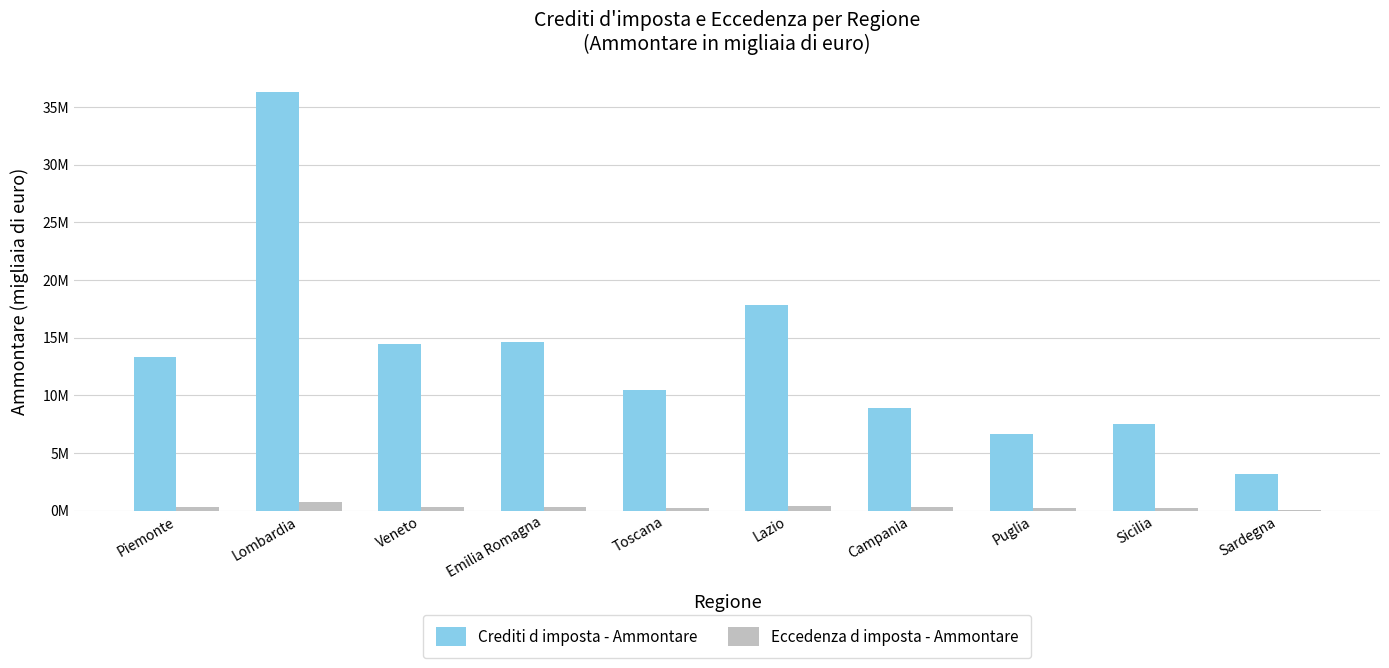

Are the bars horizontal?

No